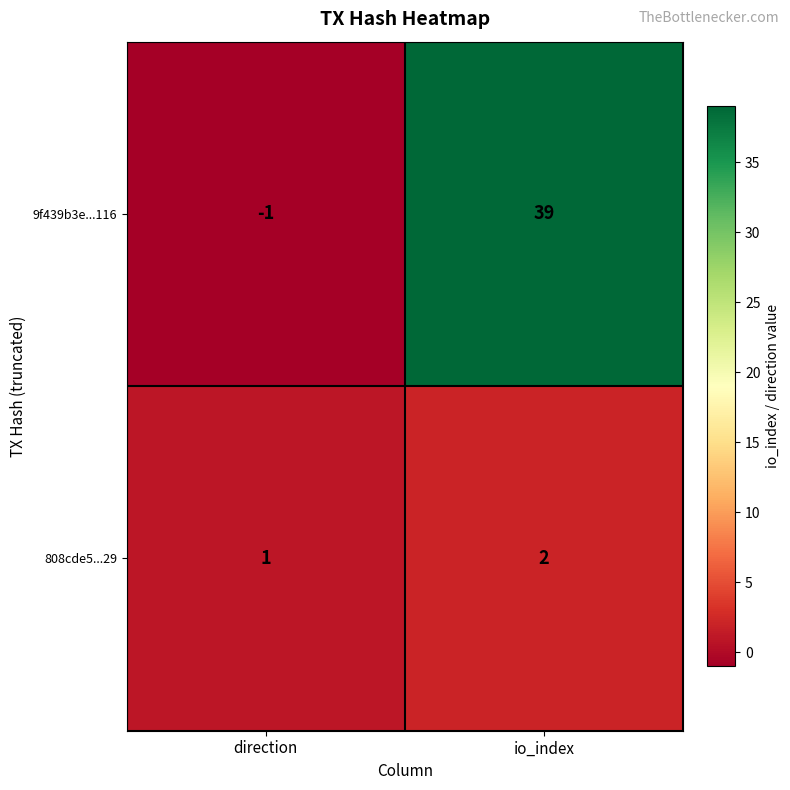

What is the difference between the highest and lowest values at io_index?

37